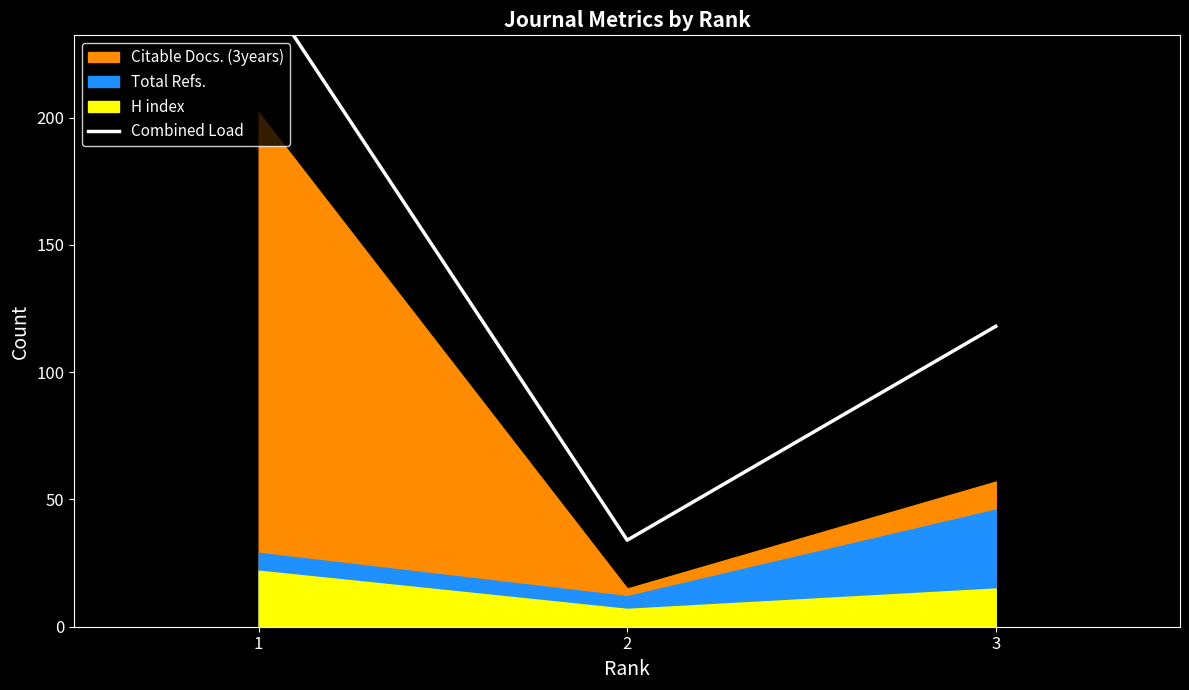

Does the chart display data point markers on the line(s)?

No